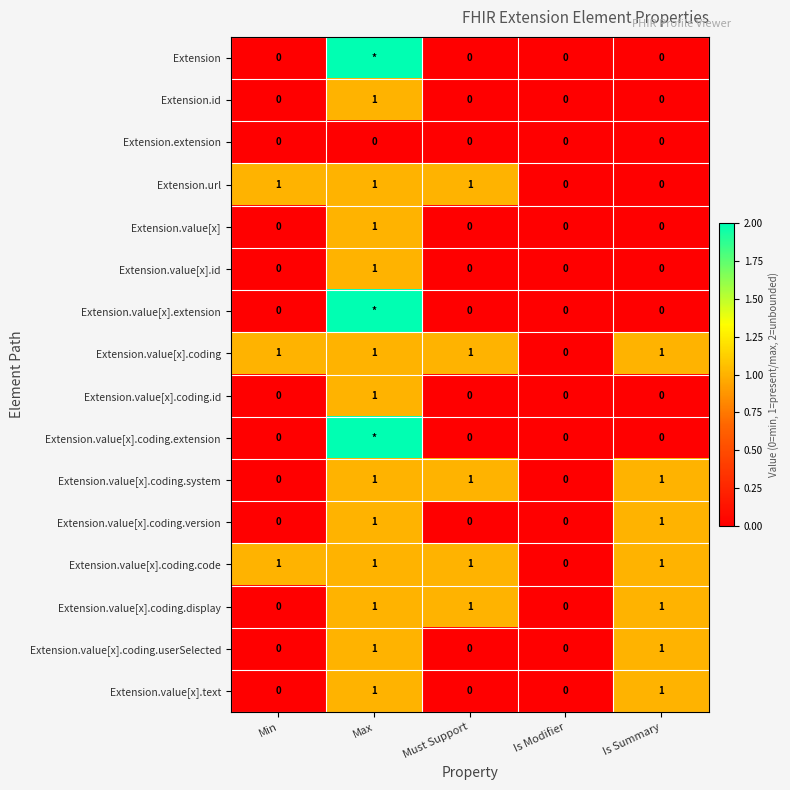

Is the value of Extension.id at Max greater than the value of Extension.extension at Is Summary?

Yes